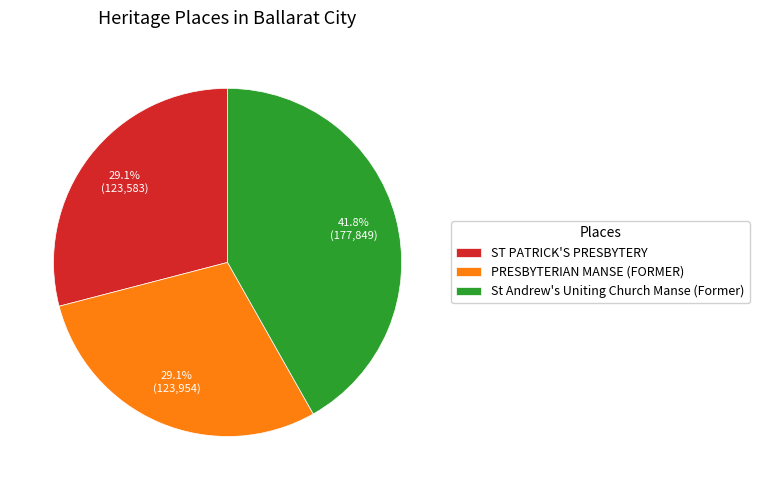

Approximately how many times larger is the value at ST PATRICK'S PRESBYTERY compared to PRESBYTERIAN MANSE (FORMER)?

1.0